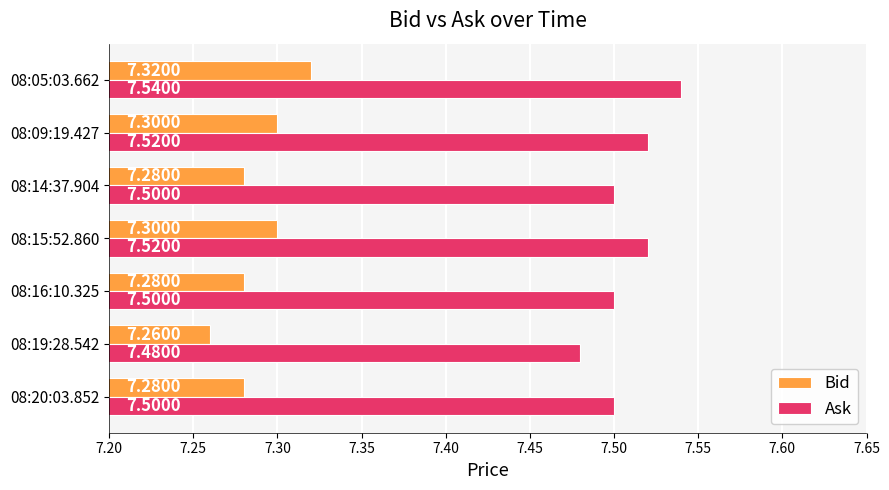

List the series in order of their peak value, highest first.

Ask, Bid